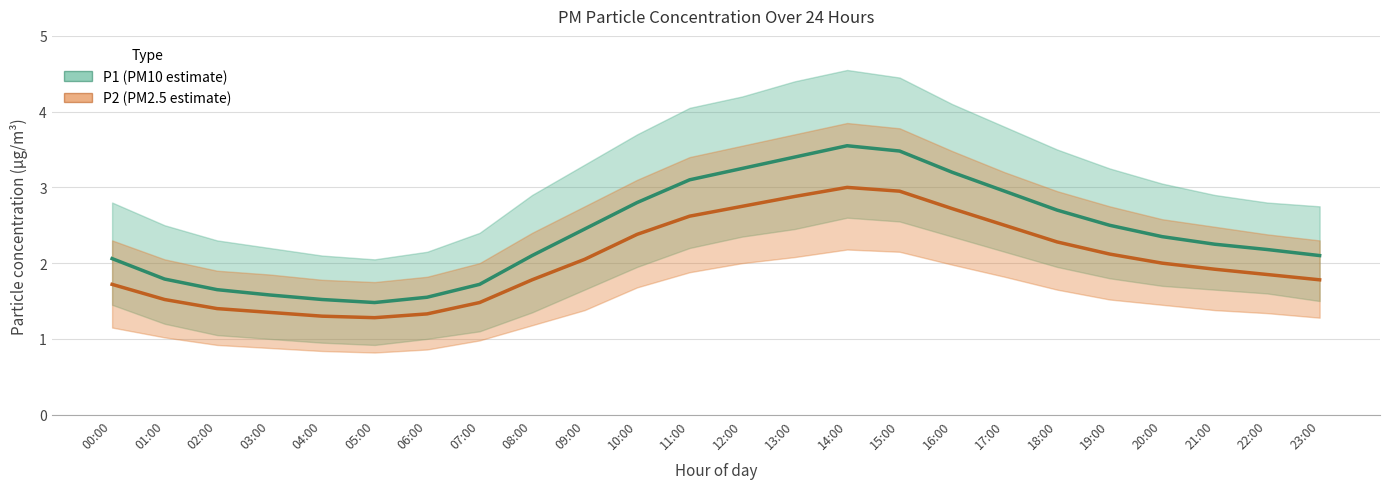

What position from the right is 01:00?

23